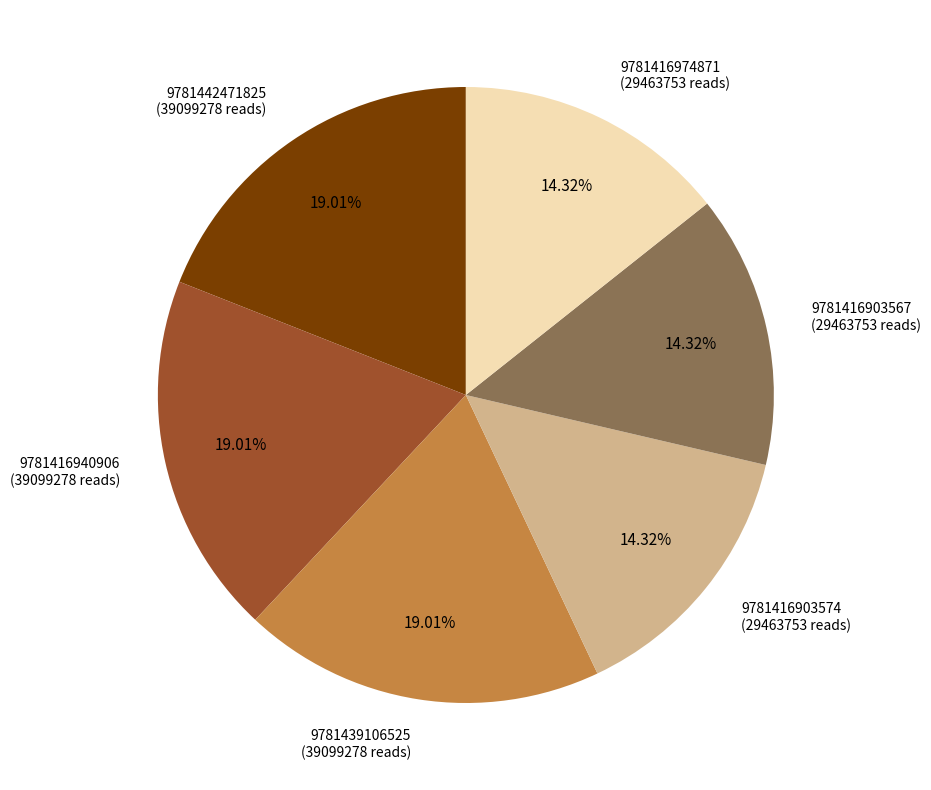

The 9781416903567 slice represents 14% of the pie. True or false?

True